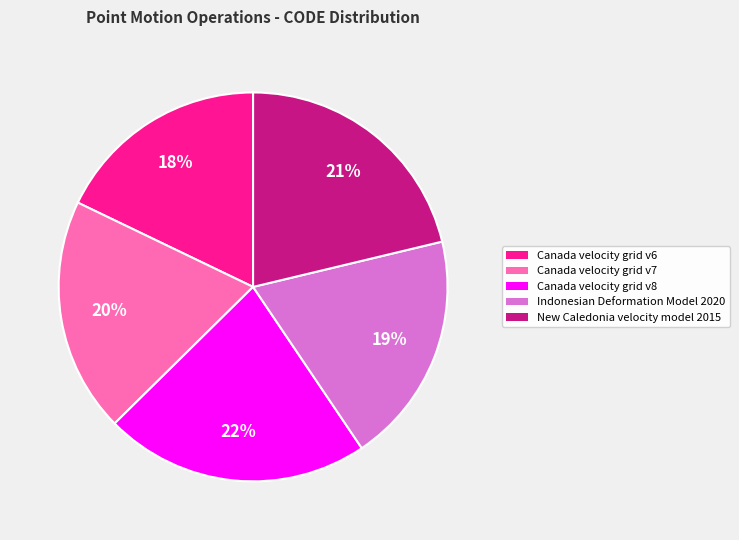

To the nearest percent, what is the difference between the New Caledonia velocity model 2015 and Indonesian Deformation Model 2020 slice percentages?

2%